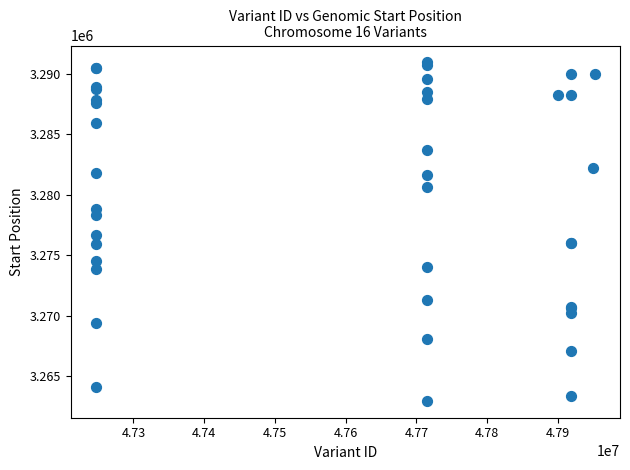

What Y value in the scatter plot is closest to 3276955?

3276643